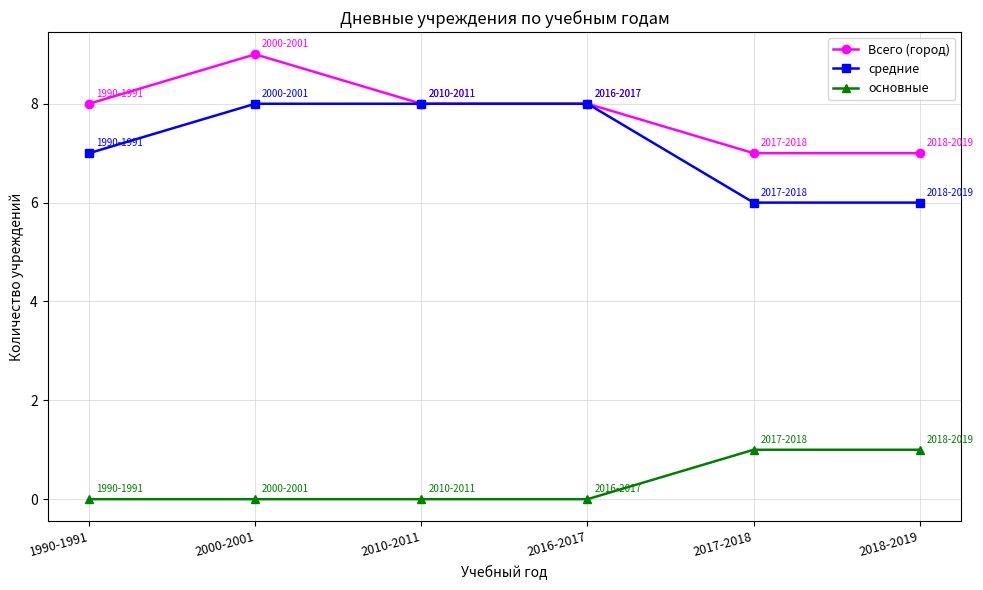

What is the sum of the средние values at 2000-2001 and 2016-2017?

16